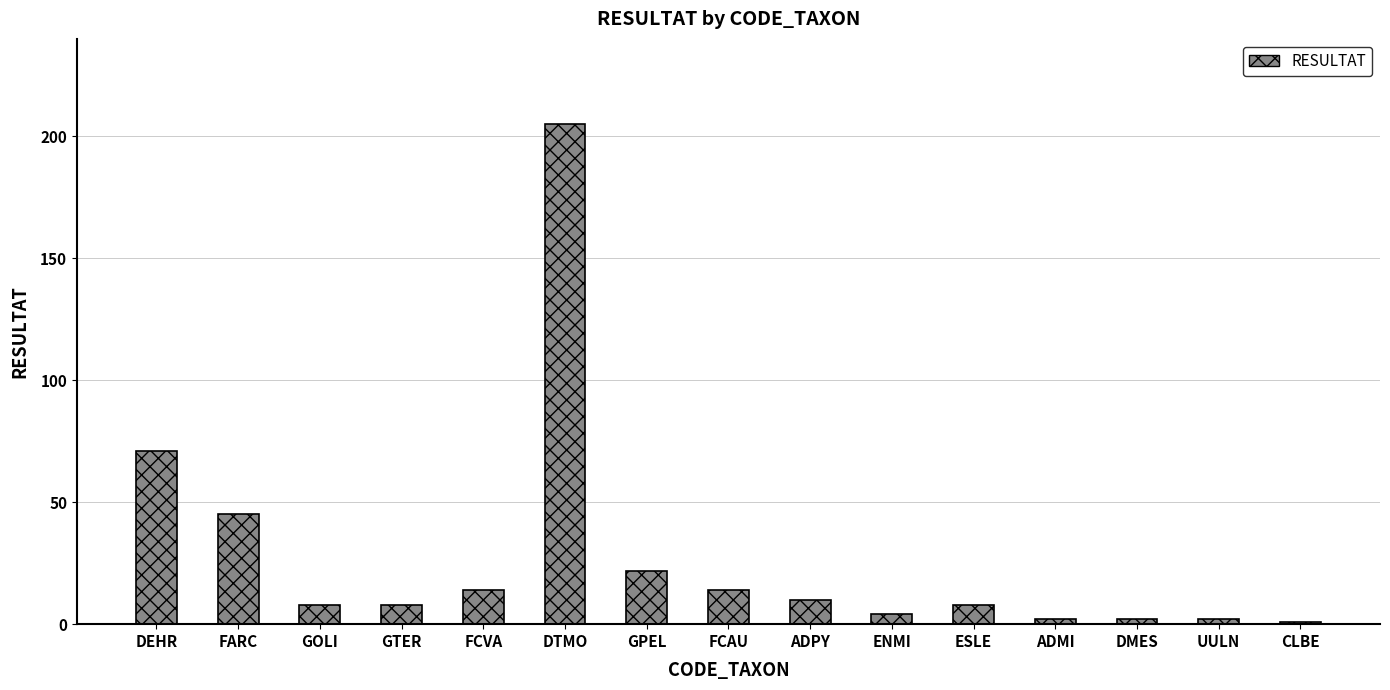

What is the label of the 12th bar from the left?

ADMI